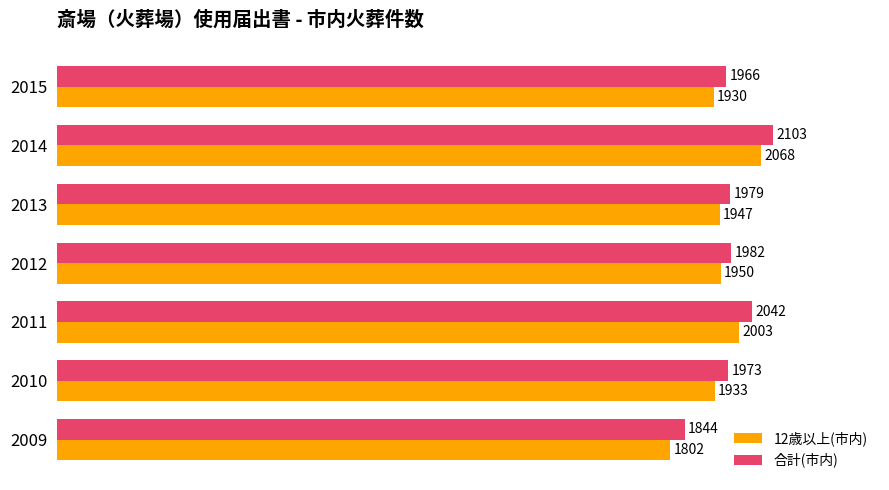

At how many categories does at least one series exceed 2047?

1